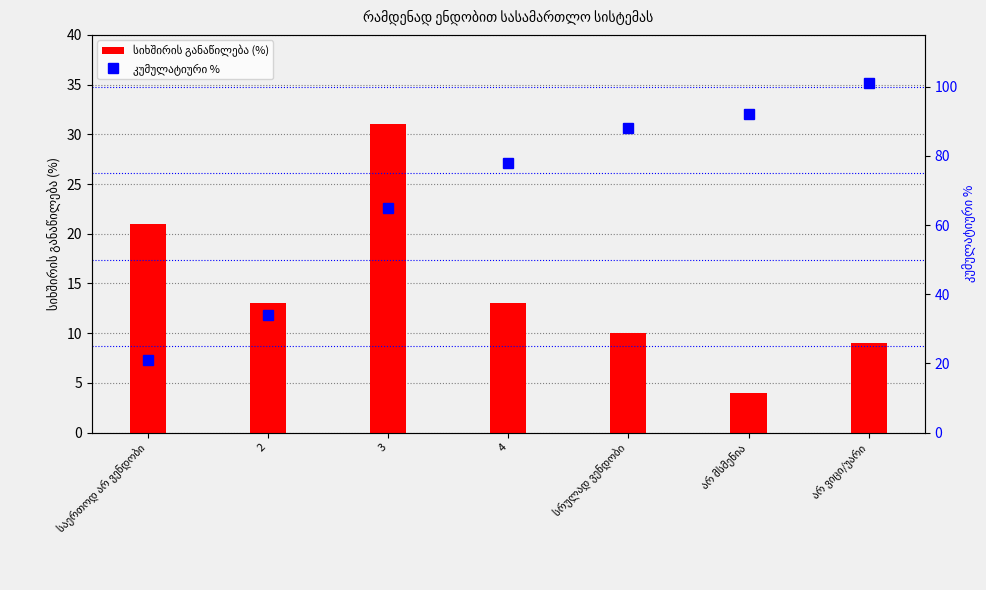

Reading left to right, transcribe all the data shown in this chart.

სიხშირის განაწილება (%): საერთოდ არ ვენდობი=21	2=13	3=31	4=13	სრულად ვენდობი=10	არ მსმენია=4	არ ვიცი/უარი=9
კუმულატიური %: საერთოდ არ ვენდობი=21	2=34	3=65	4=78	სრულად ვენდობი=88	არ მსმენია=92	არ ვიცი/უარი=101